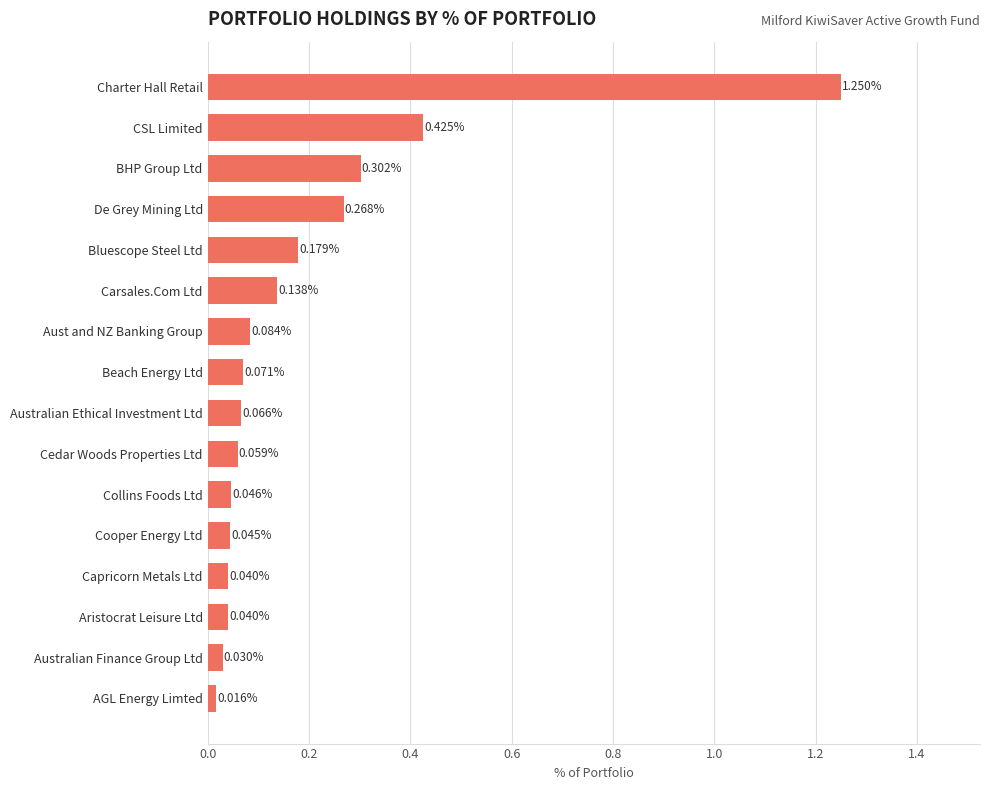

At which label is the value closest to 0?

AGL Energy Limted